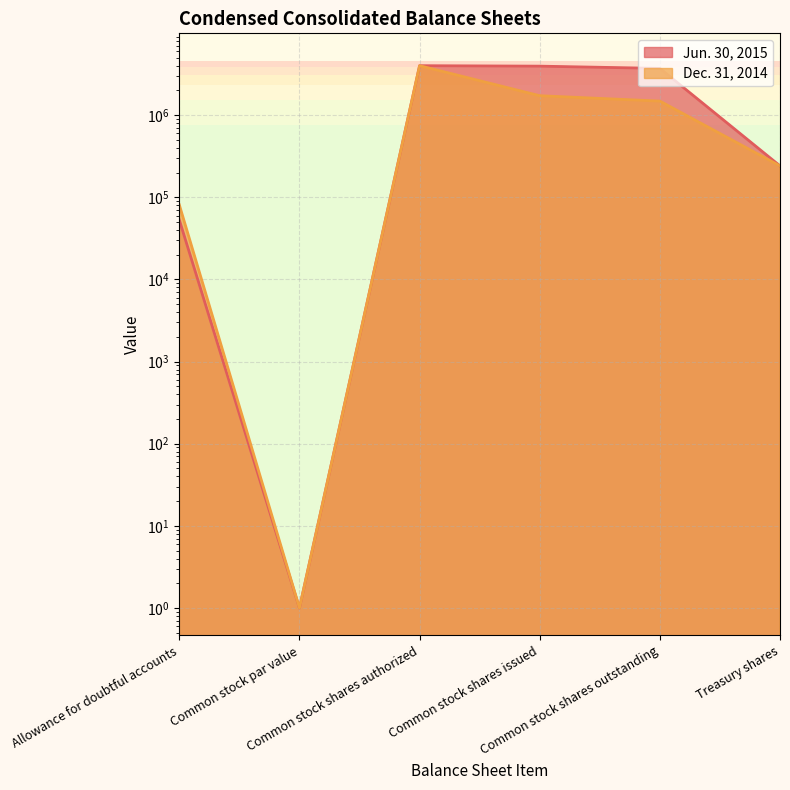

What is the label of the 4th point from the right?

Common stock shares authorized